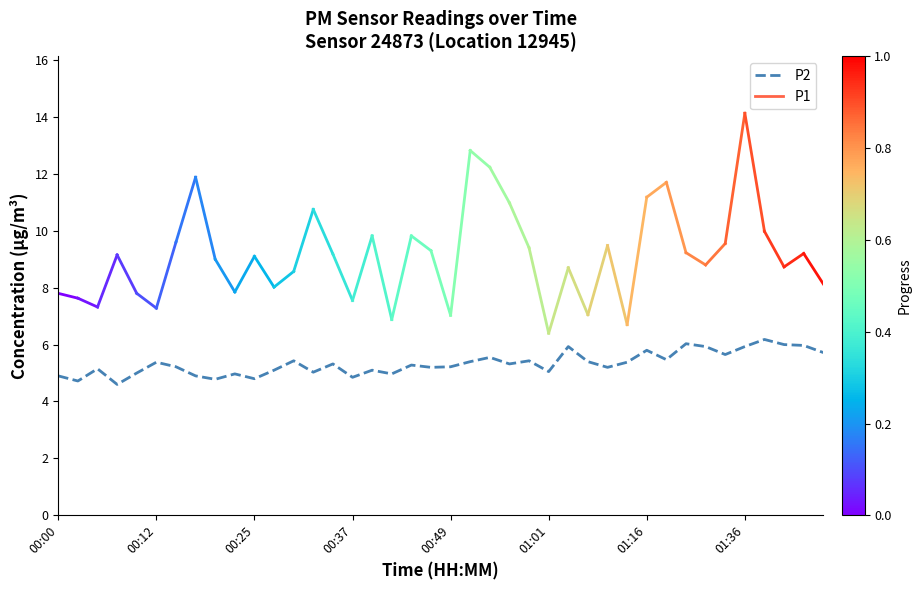

What is the smallest value displayed?

4.6